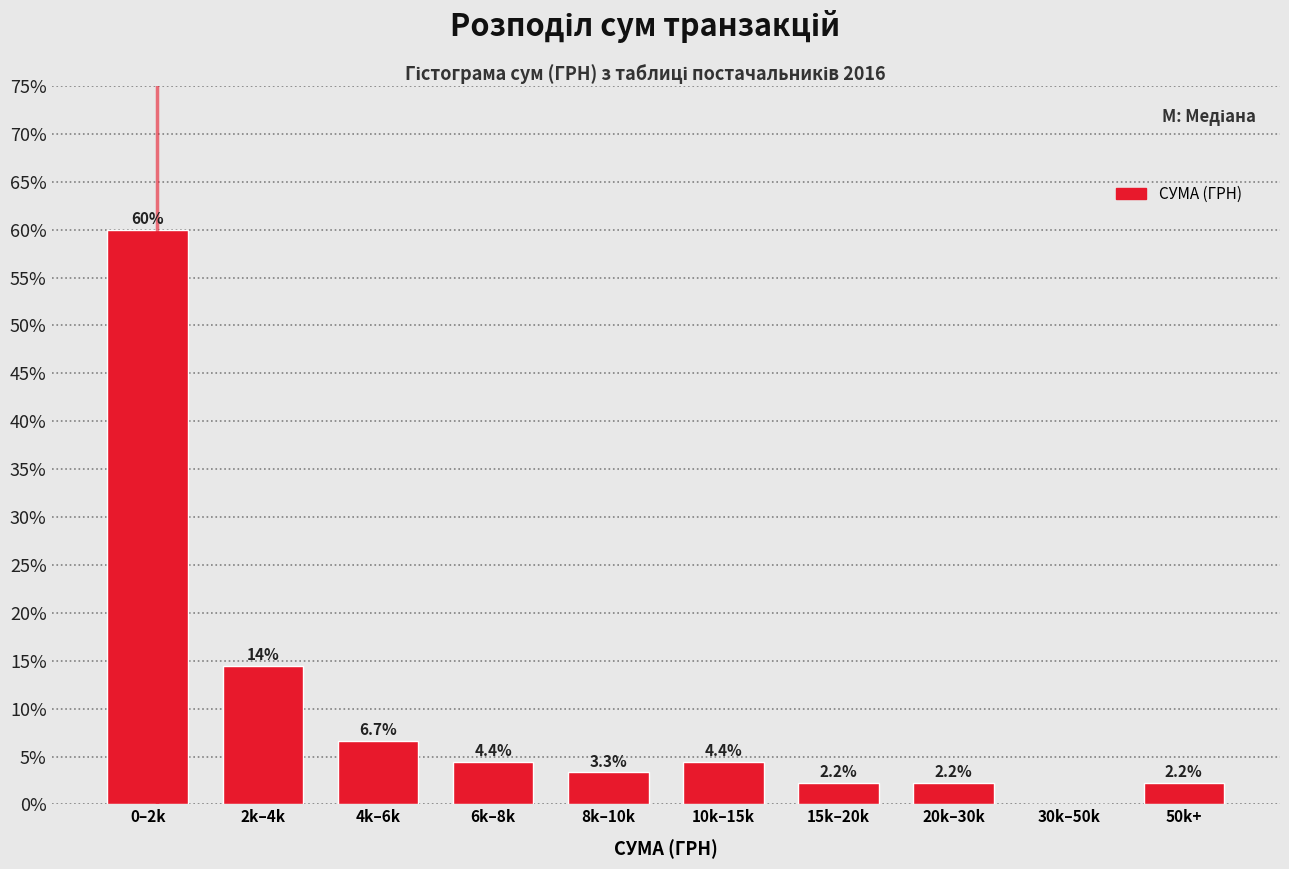

Reading left to right, transcribe all the data shown in this chart.

0–2k=60.0	2k–4k=14.4	4k–6k=6.7	6k–8k=4.4	8k–10k=3.3	10k–15k=4.4	15k–20k=2.2	20k–30k=2.2	30k–50k=0.0	50k+=2.2